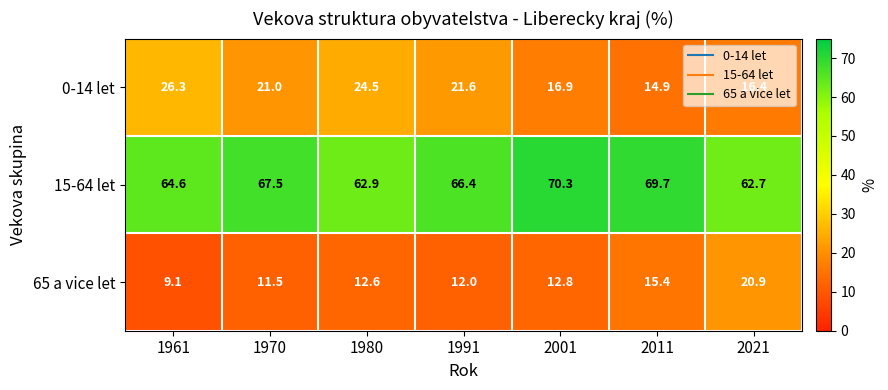

At which category does the chart reach its peak across all series?

2001